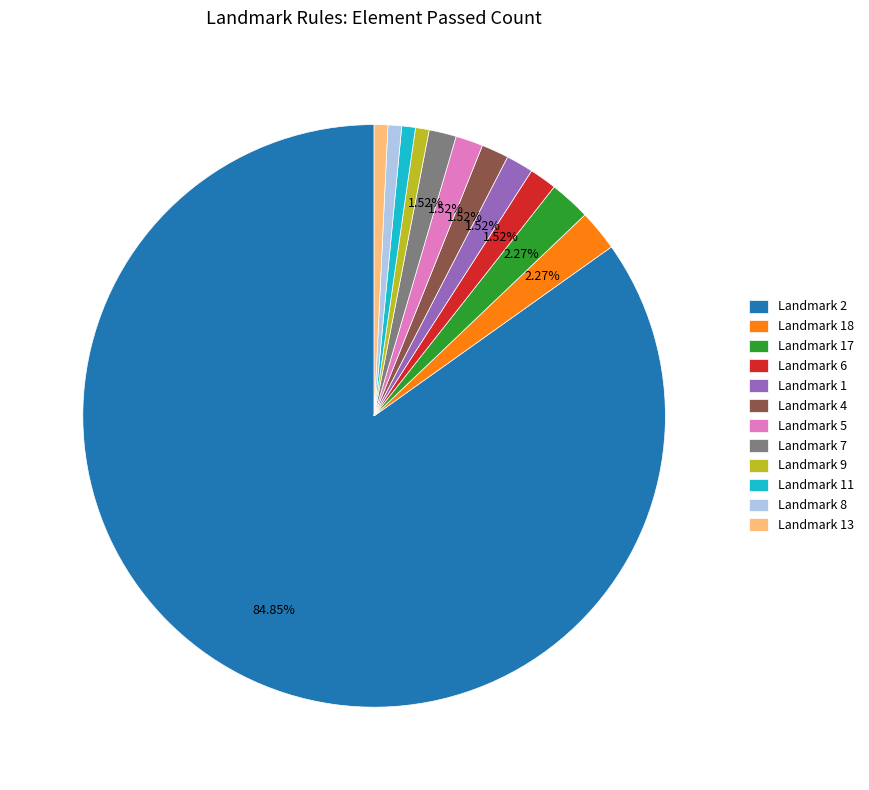

What is the ratio of the value at Landmark 11 to the value at Landmark 9?

1.0